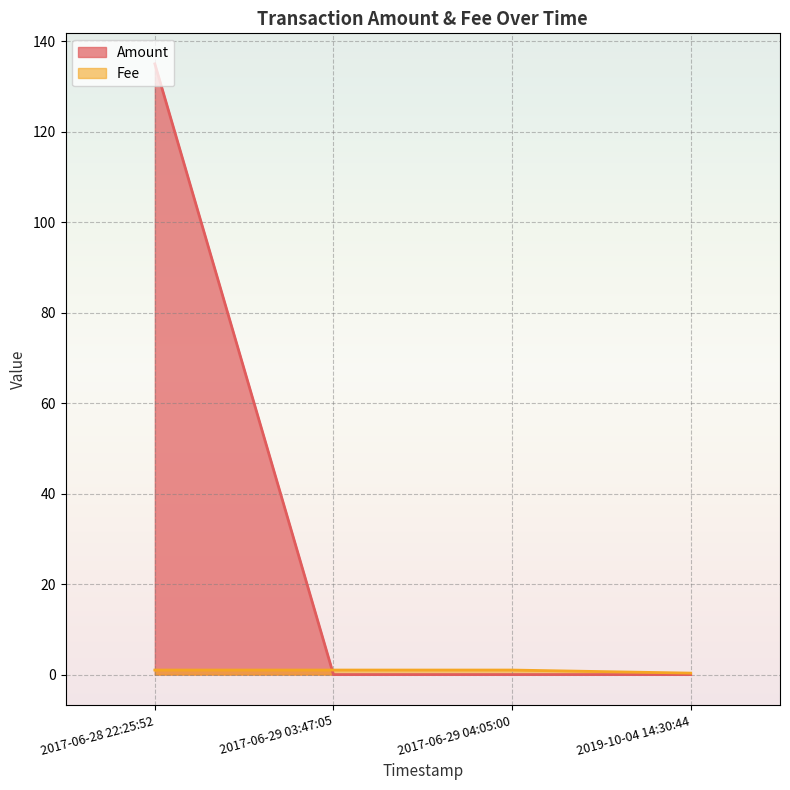

True or false: Fee has more than 2 points higher than both neighbors.

False